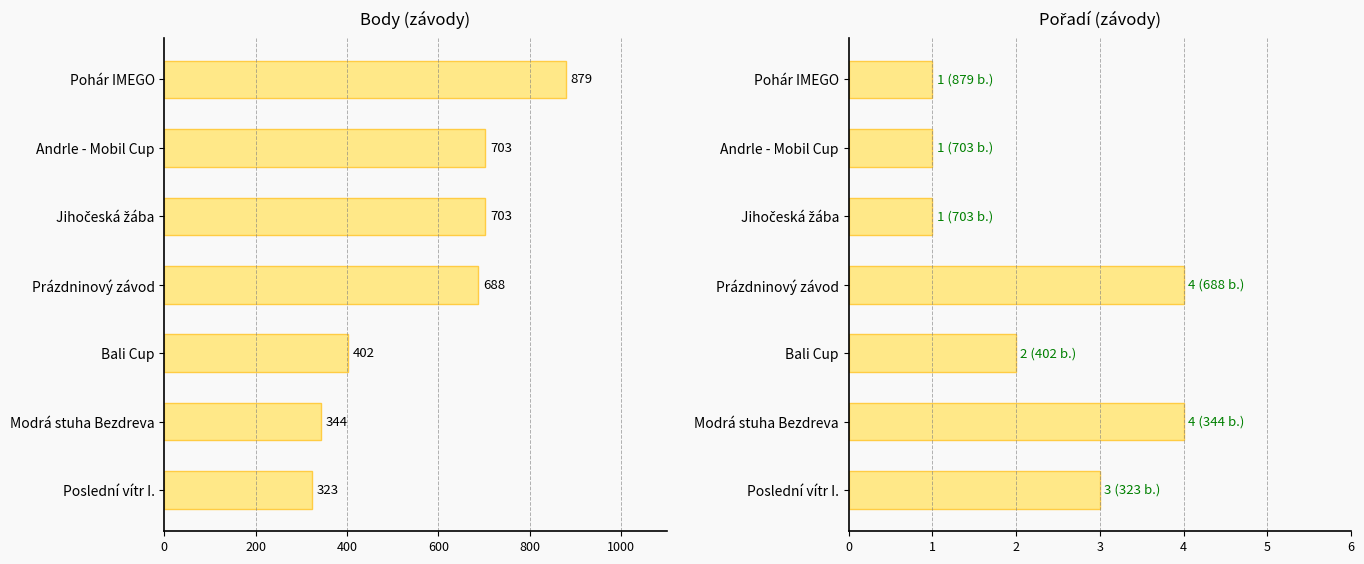

How many bars are there in total?

14